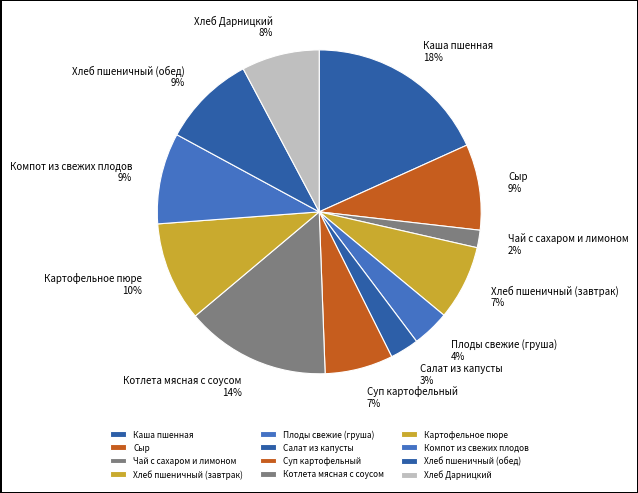

Does any single category account for the majority?

No